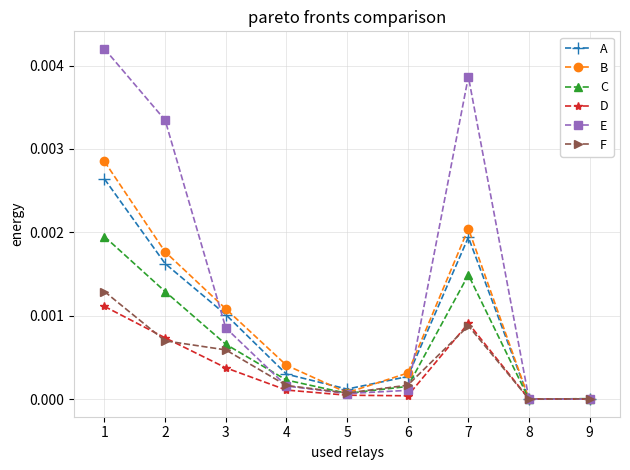

Which series has the largest total across all categories?

E